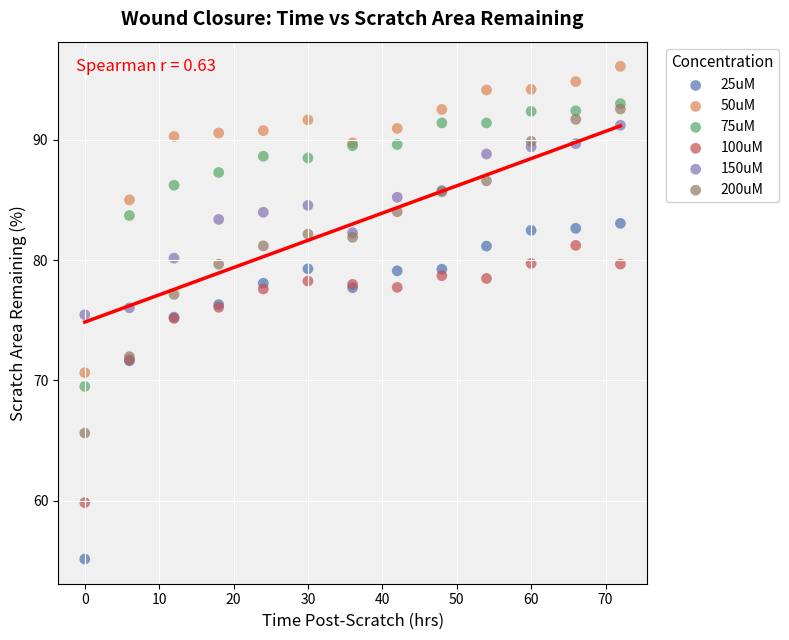

In the 25uM series, what Y value is closest to 69?

71.6